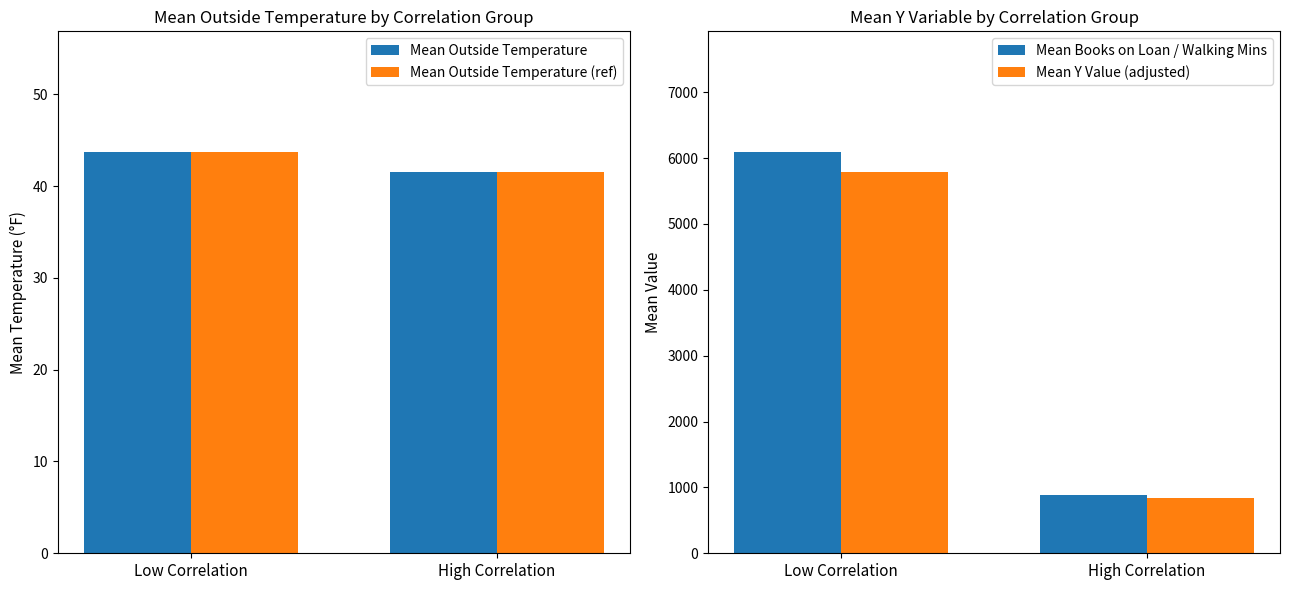

The value of Mean Outside Temperature at High Correlation is 41.5. True or false?

True